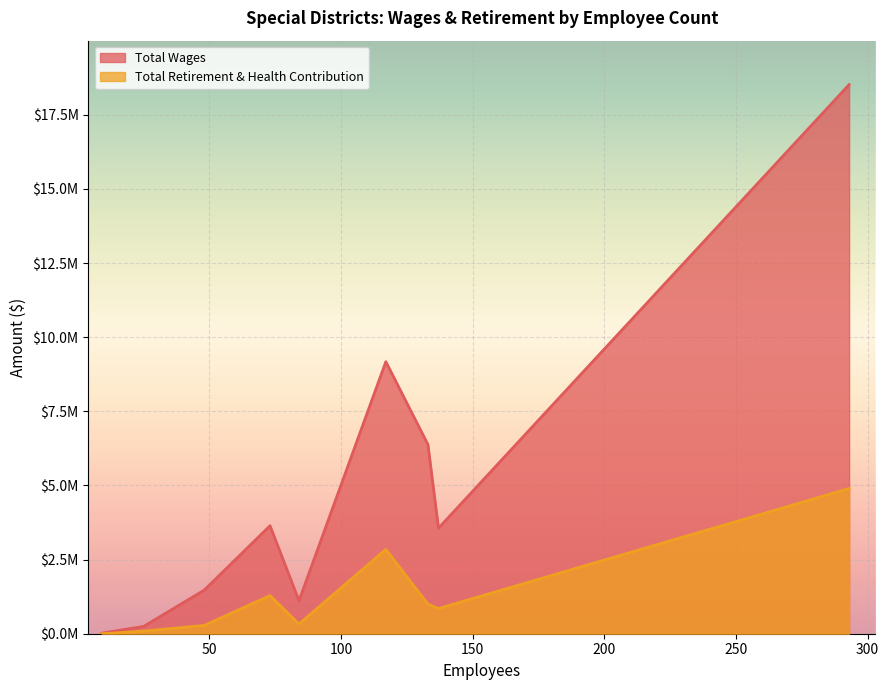

True or false: Total Wages and Total Retirement & Health Contribution intersect in this chart.

False